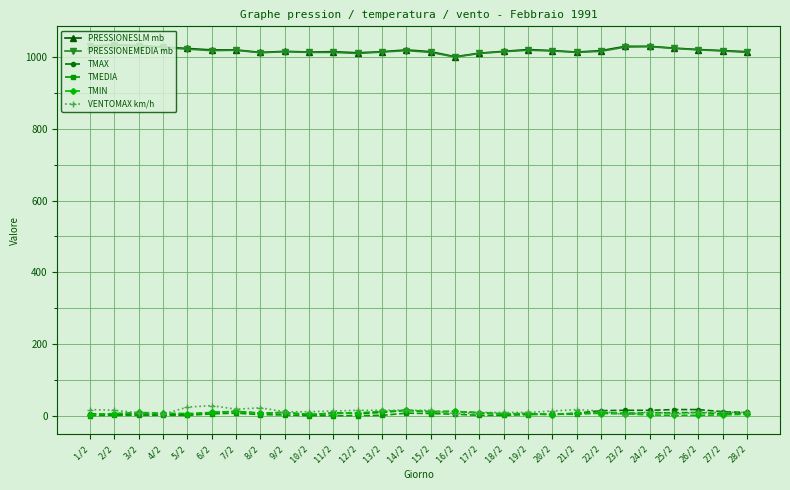

What is the lowest value of the TMAX series?

2